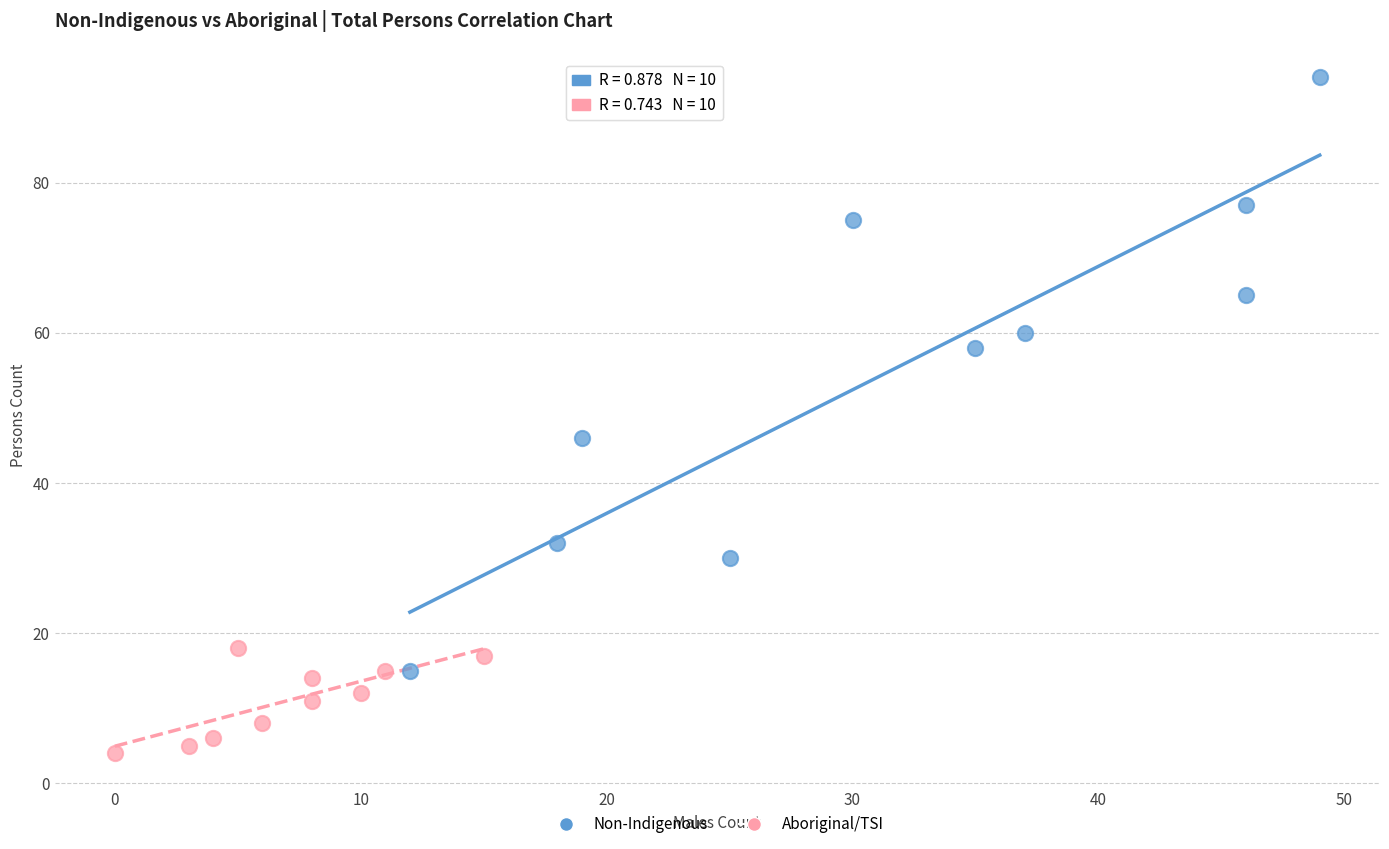

Which series has the largest Y range (max minus min)?

Non-Indigenous